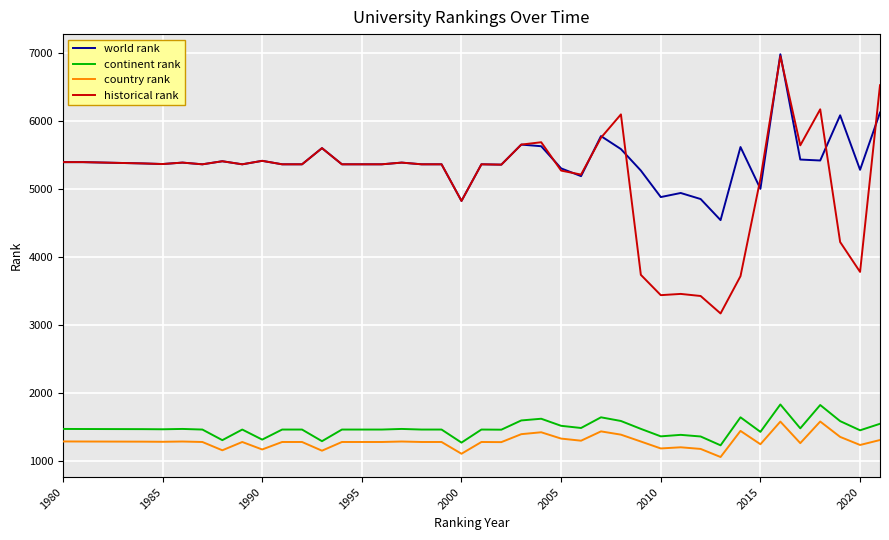

What are all the series names shown in the legend?

world rank, continent rank, country rank, historical rank